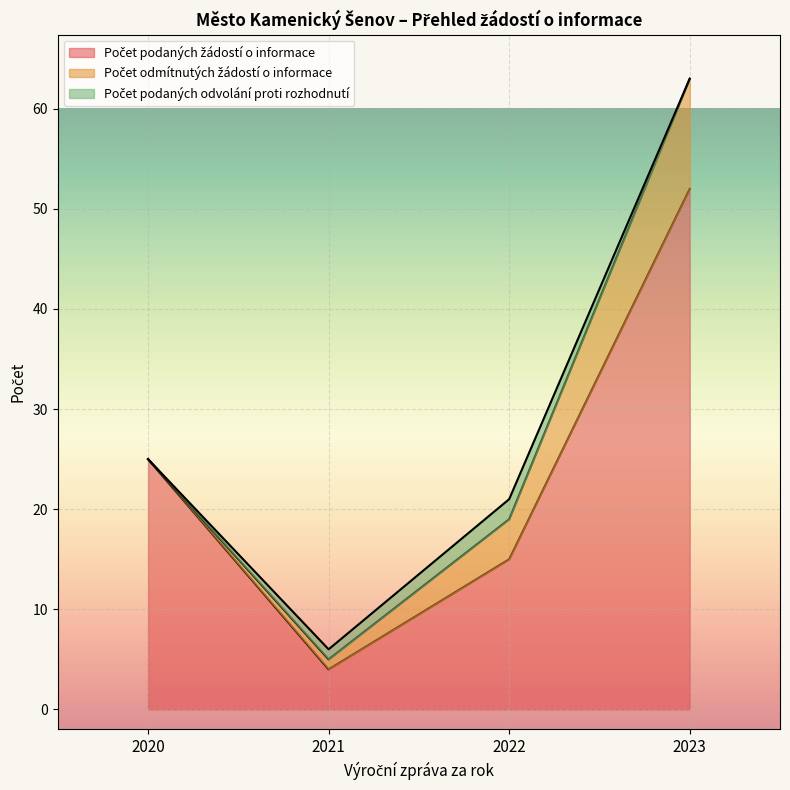

At how many categories does at least one series exceed 5?

3